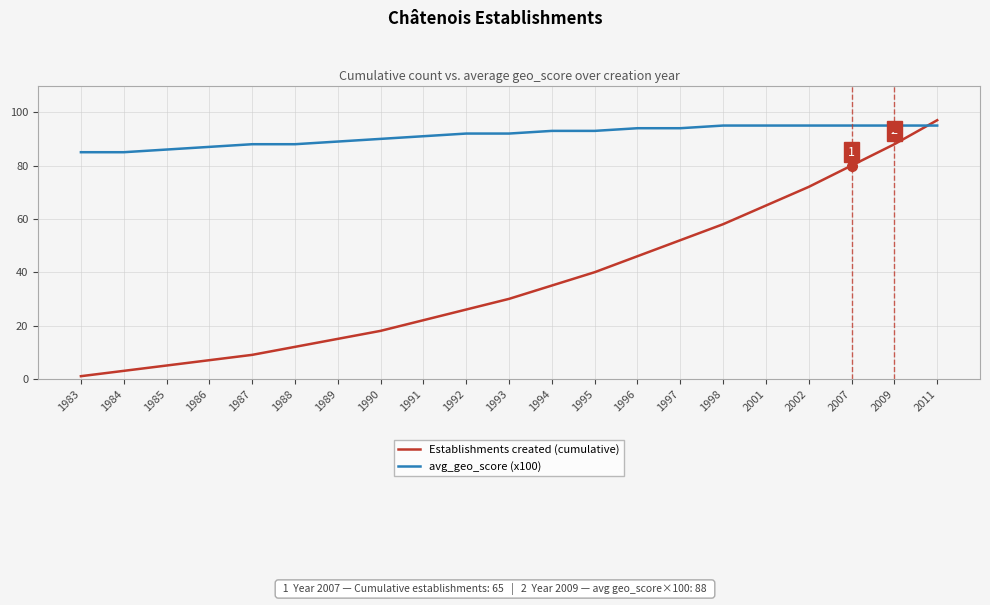

Which series has the largest total across all categories?

avg_geo_score (x100)